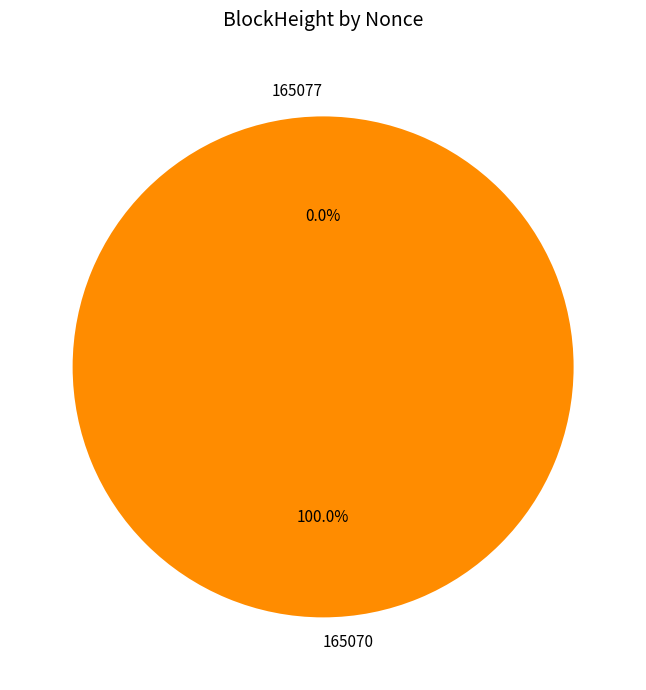

How many segments does this pie chart have?

2